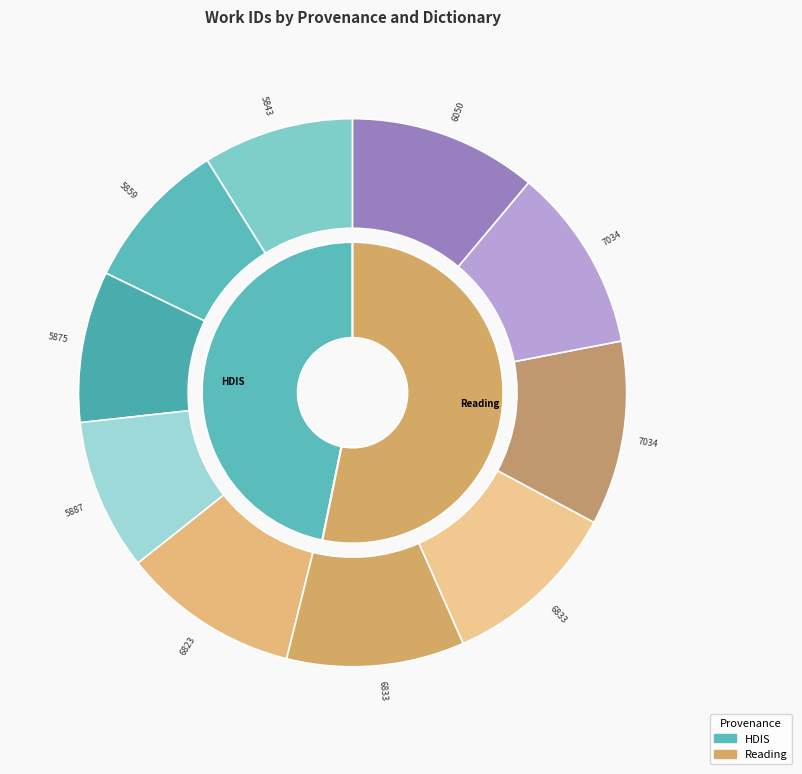

What percentage is NOT represented by 5859?

91.1%